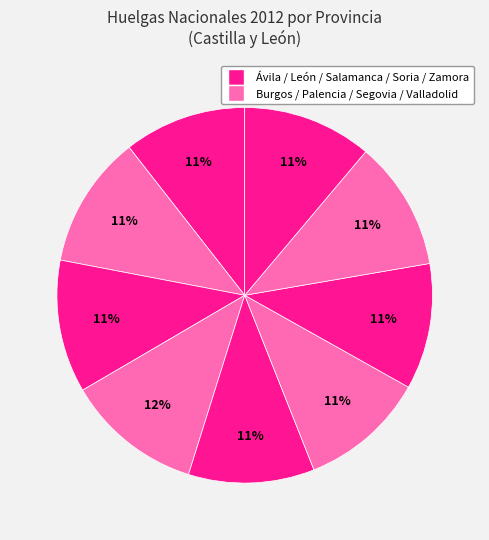

How many slices are in this pie chart?

9